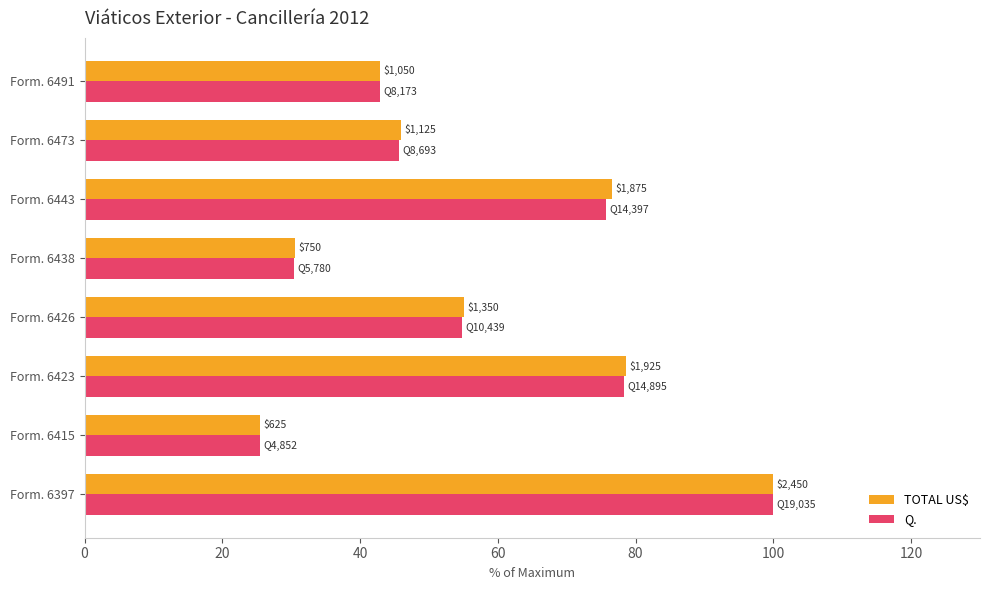

What are all the series names shown in the legend?

TOTAL US$, Q.